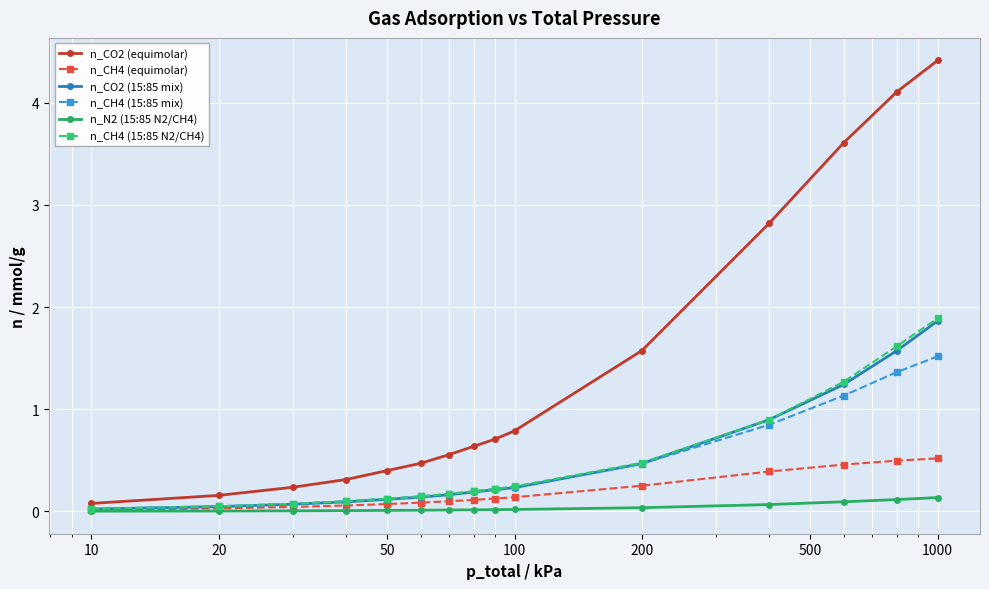

At how many categories does at least one series exceed 2?

4